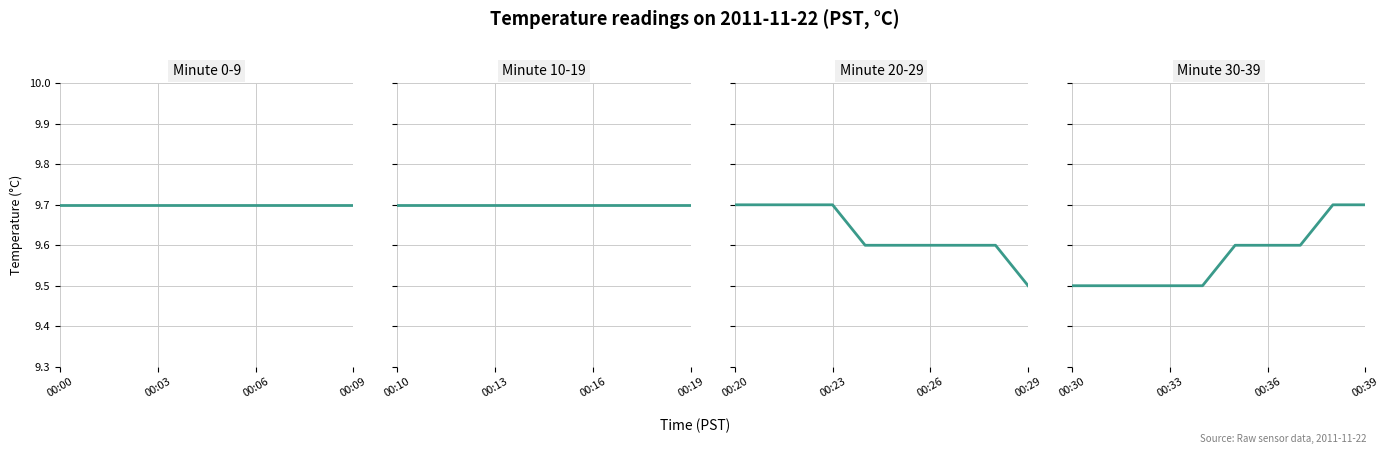

Between 5 and 7, which is larger?

5